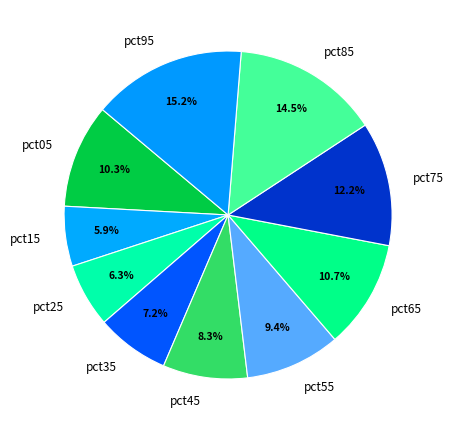

To the nearest percent, what is the difference between the largest and smallest slice percentages?

9%